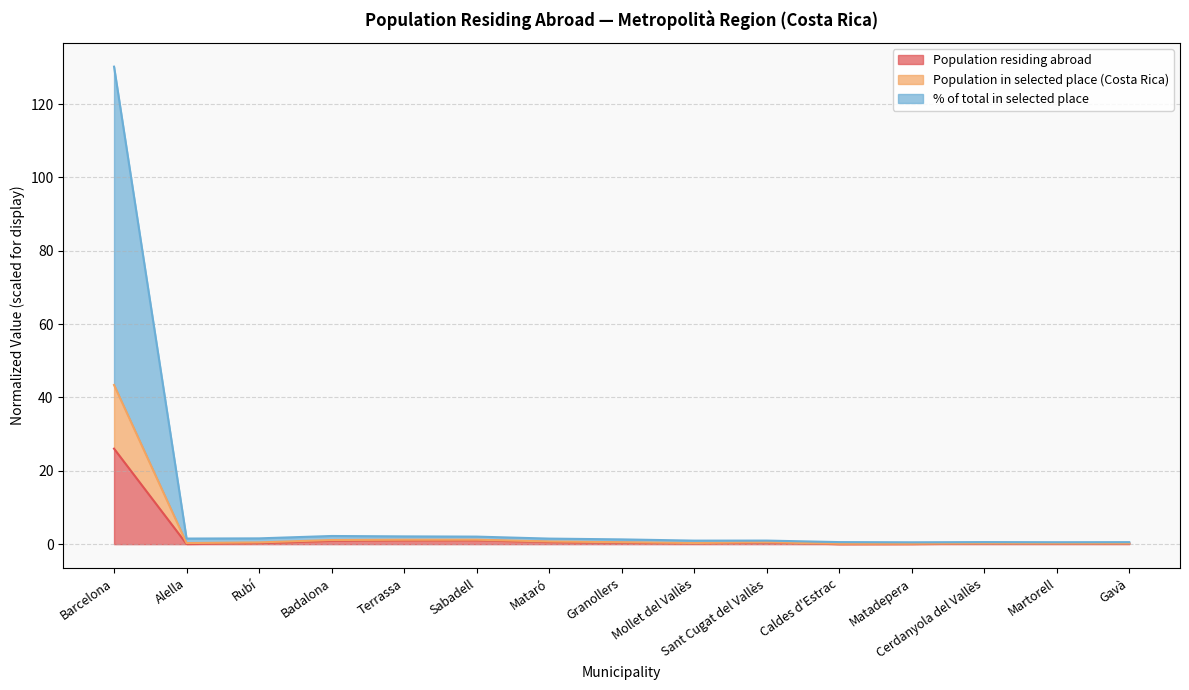

The value of % of total in selected place at Barcelona is 26.9. True or false?

False